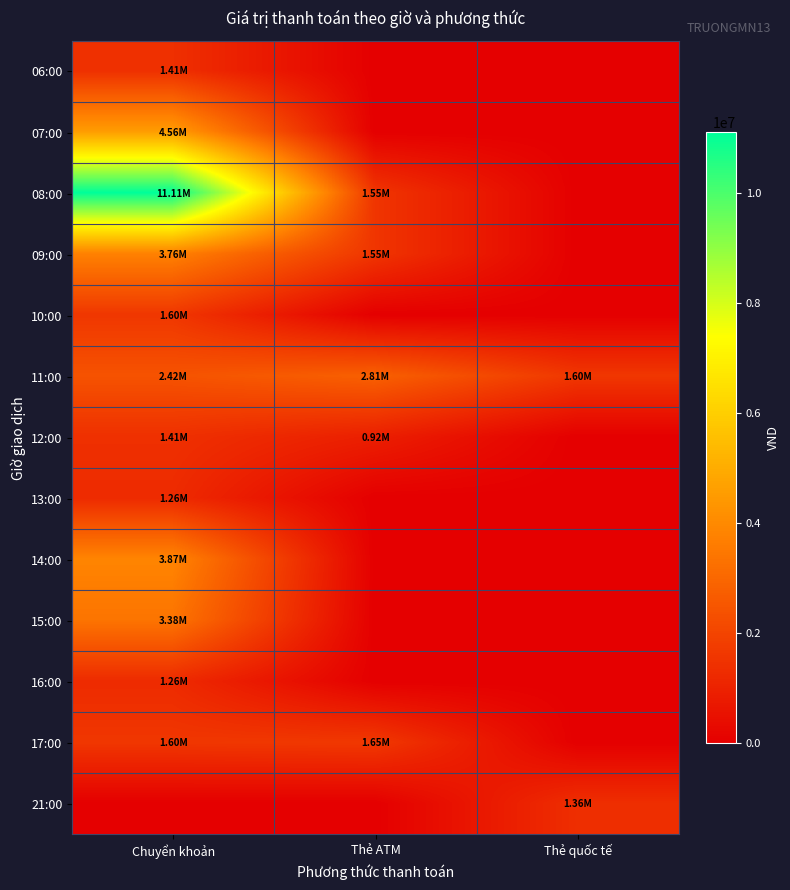

Reading left to right, what are all the values shown in this chart?

06:00: Chuyển khoản=1405000	Thẻ ATM=0	Thẻ quốc tế=0
07:00: Chuyển khoản=4558000	Thẻ ATM=0	Thẻ quốc tế=0
08:00: Chuyển khoản=11110000	Thẻ ATM=1552000	Thẻ quốc tế=0
09:00: Chuyển khoản=3762000	Thẻ ATM=1552000	Thẻ quốc tế=0
10:00: Chuyển khoản=1601000	Thẻ ATM=0	Thẻ quốc tế=0
11:00: Chuyển khoản=2418000	Thẻ ATM=2808000	Thẻ quốc tế=1601000
12:00: Chuyển khoản=1405000	Thẻ ATM=915000	Thẻ quốc tế=0
13:00: Chuyển khoản=1258000	Thẻ ATM=0	Thẻ quốc tế=0
14:00: Chuyển khoản=3866000	Thẻ ATM=0	Thẻ quốc tế=0
15:00: Chuyển khoản=3382000	Thẻ ATM=0	Thẻ quốc tế=0
16:00: Chuyển khoản=1258000	Thẻ ATM=0	Thẻ quốc tế=0
17:00: Chuyển khoản=1601000	Thẻ ATM=1650000	Thẻ quốc tế=0
21:00: Chuyển khoản=0	Thẻ ATM=0	Thẻ quốc tế=1356000